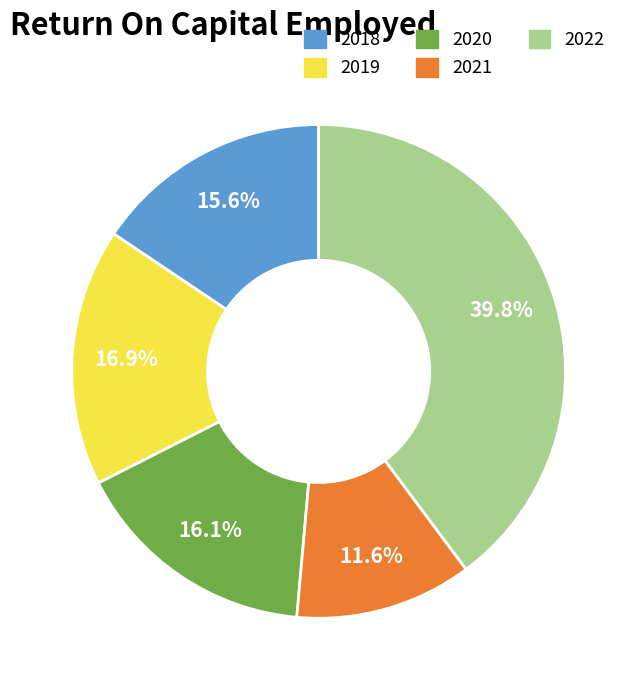

Approximately how many times larger is the value at 2022 compared to 2021?

3.4